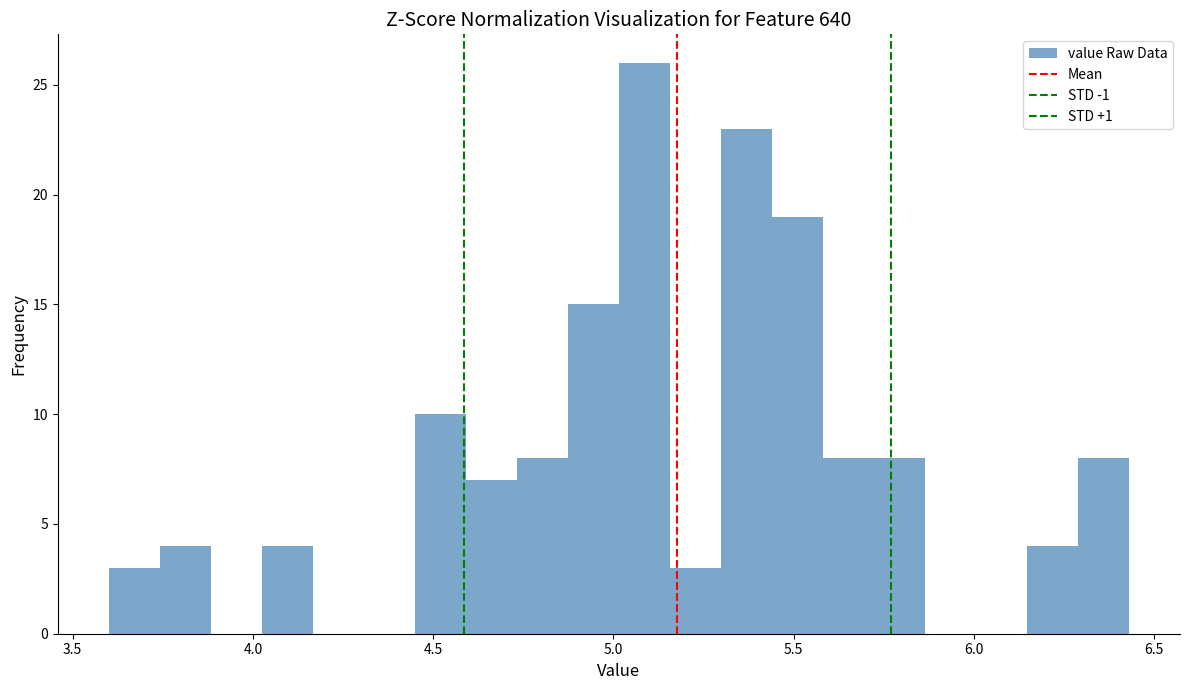

Around what value on the x-axis is the tallest bar? Give the approximate position of its centre, as read against the axis.

5.10